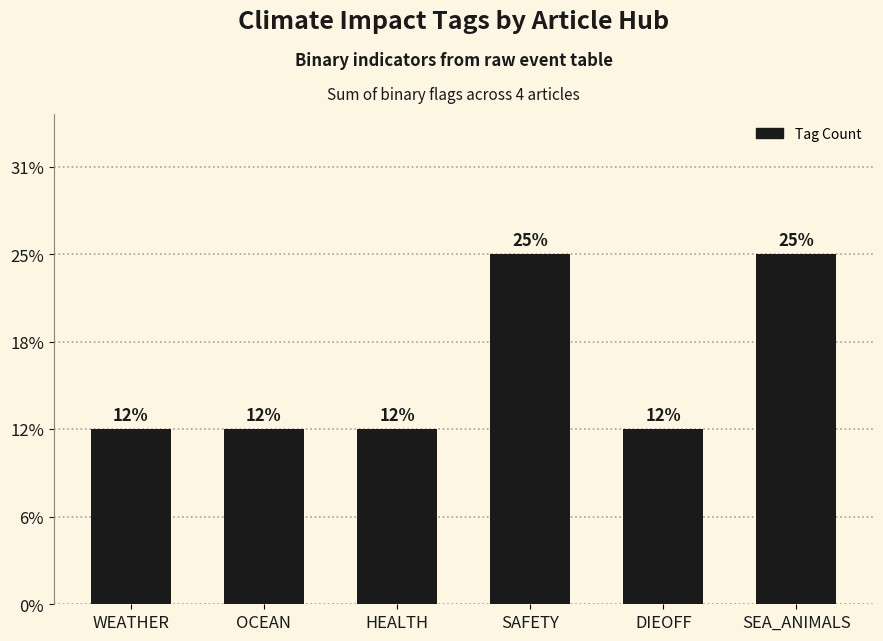

Which label corresponds to the smallest value in the chart?

WEATHER